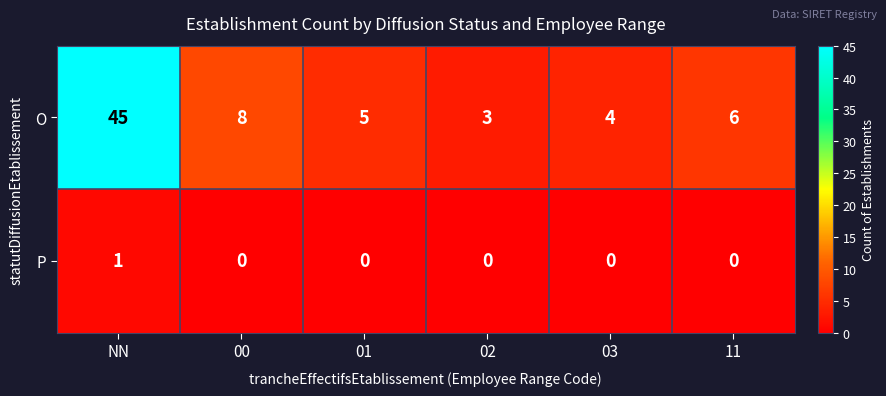

List the series in order of their peak value, lowest first.

P, O